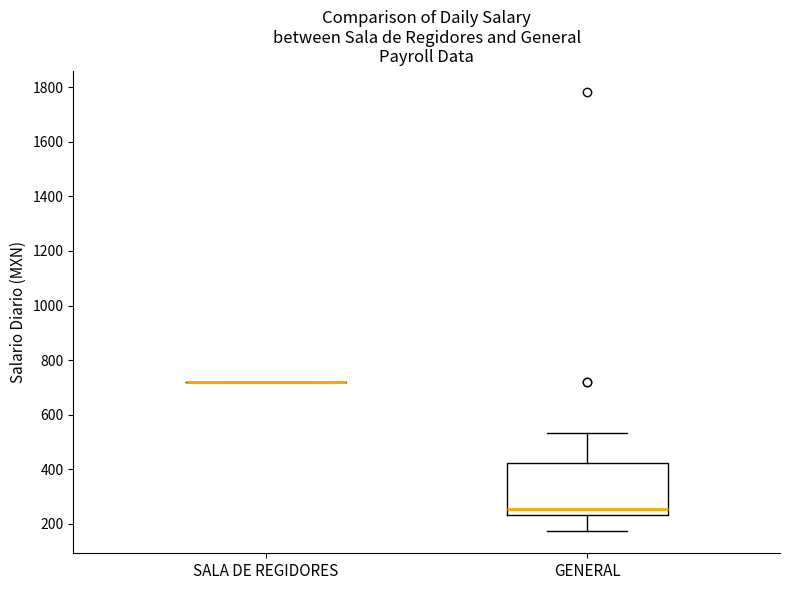

Comparing the boxes themselves (not the whiskers), which one is the tallest?

GENERAL